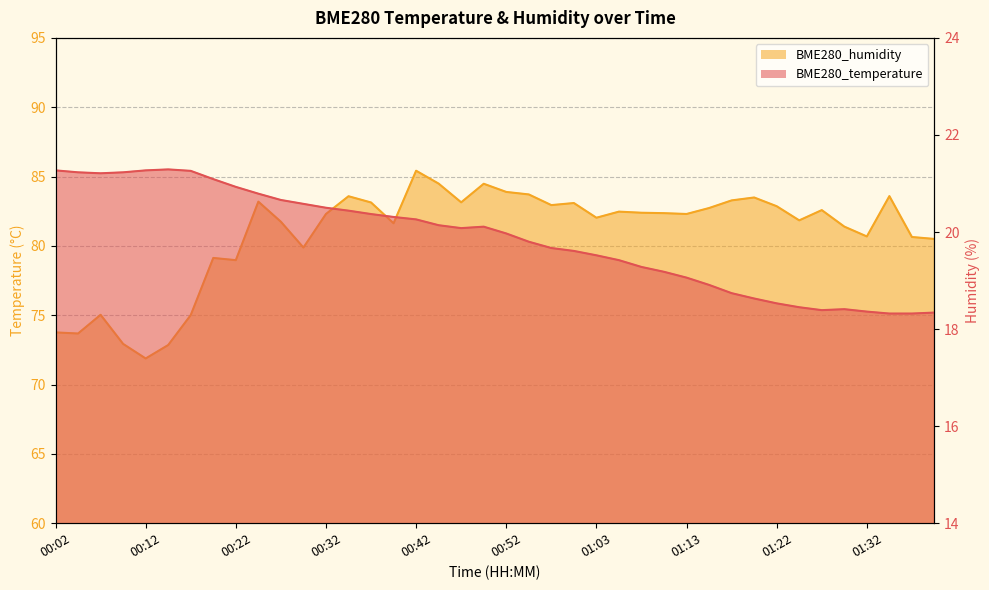

How many series are shown in this chart?

2